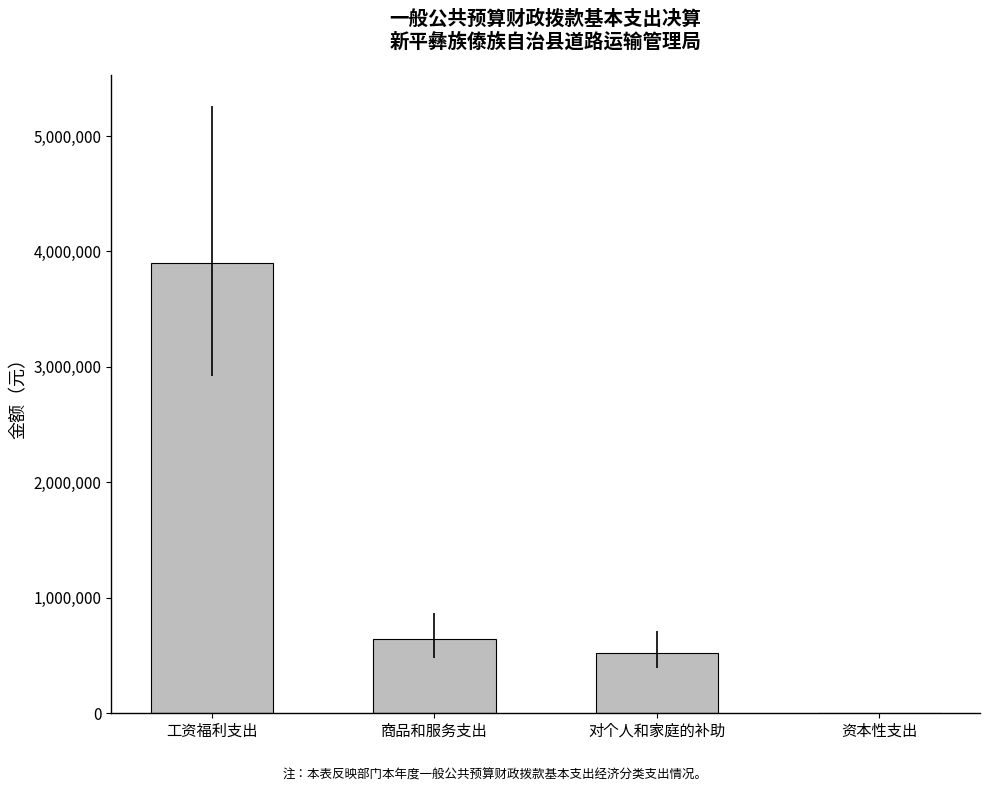

What is the greatest value displayed?

3897590.6